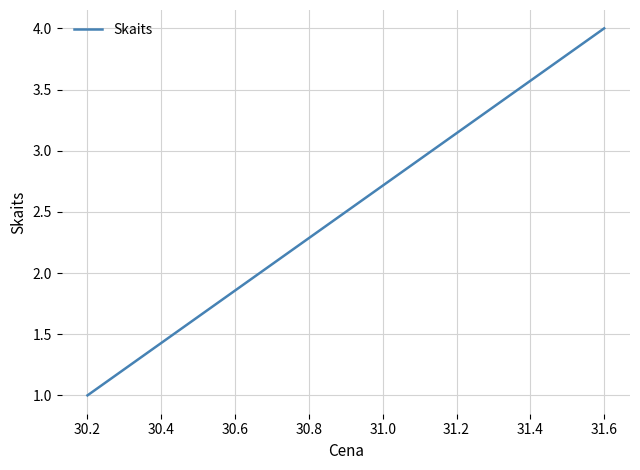

Reading left to right, list all the values displayed in this chart.

1	1	4